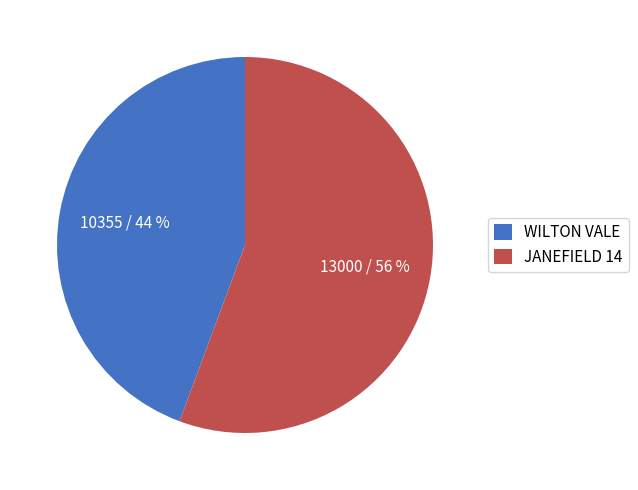

Rank the categories by value from lowest to highest.

WILTON VALE, JANEFIELD 14